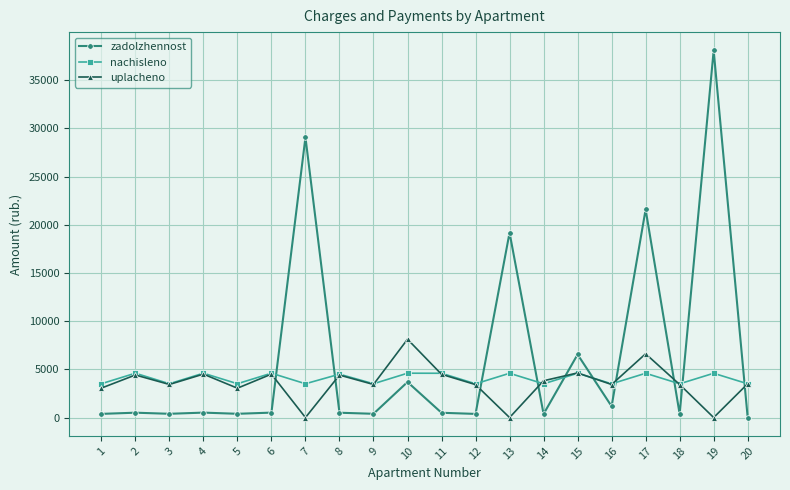

The value of uplacheno at 20 is 1411.2. True or false?

False